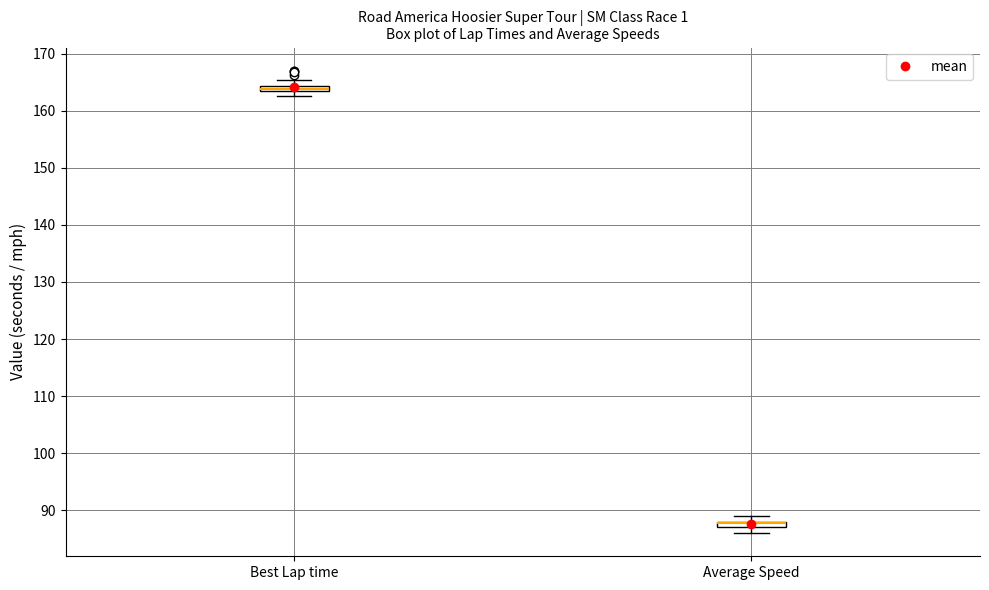

Where is the lower edge of the box for Best Lap time on the y-axis? The values are not printed on the chart, so give them approximately, as read against the axis.

163